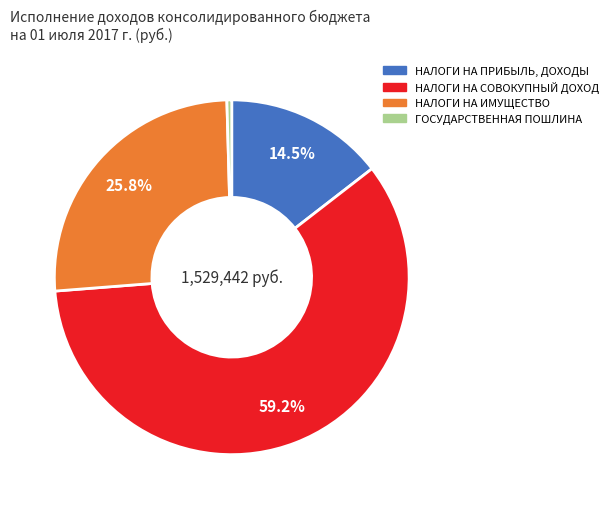

Is there a majority slice in this chart?

Yes